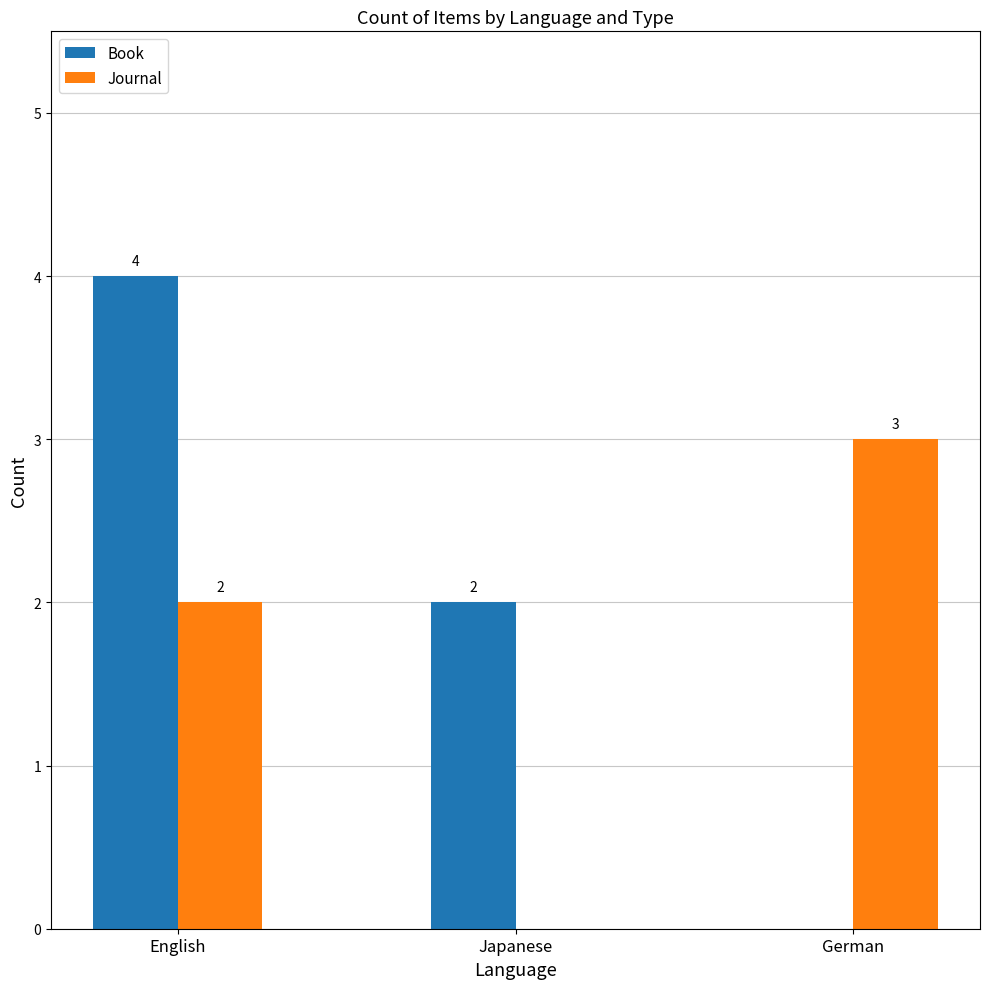

Which series has the widest spread of values?

Book